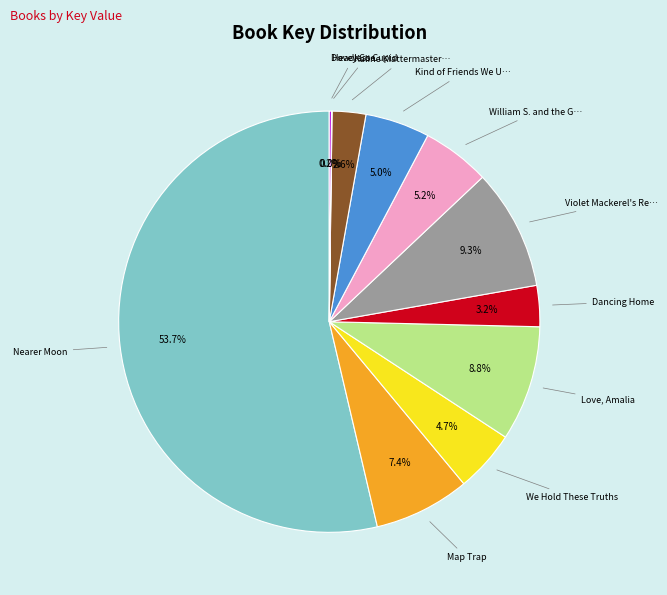

Is there a majority slice in this chart?

Yes